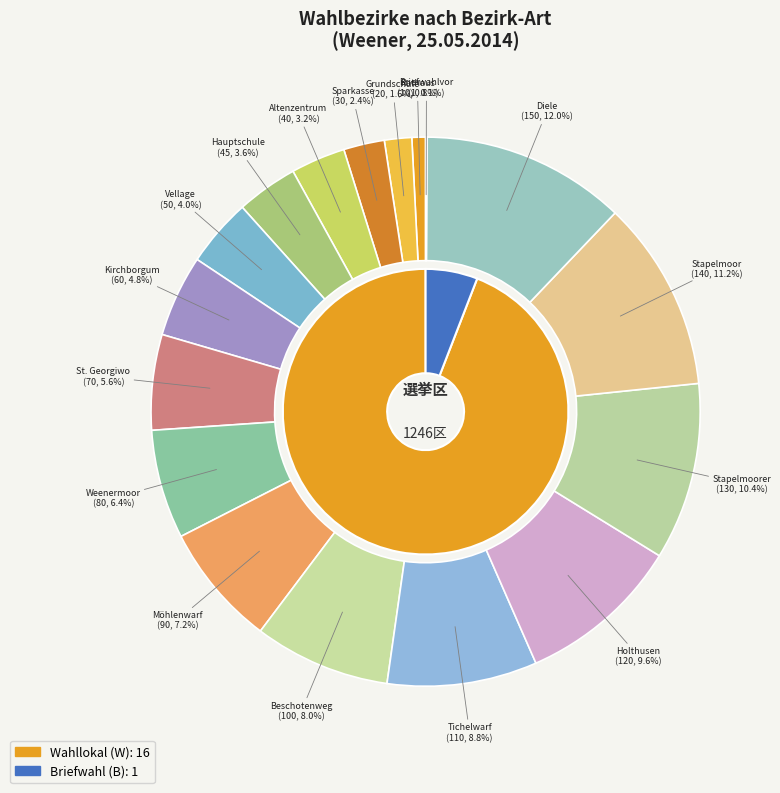

What percentage is the Diele slice, to the nearest percent?

12%